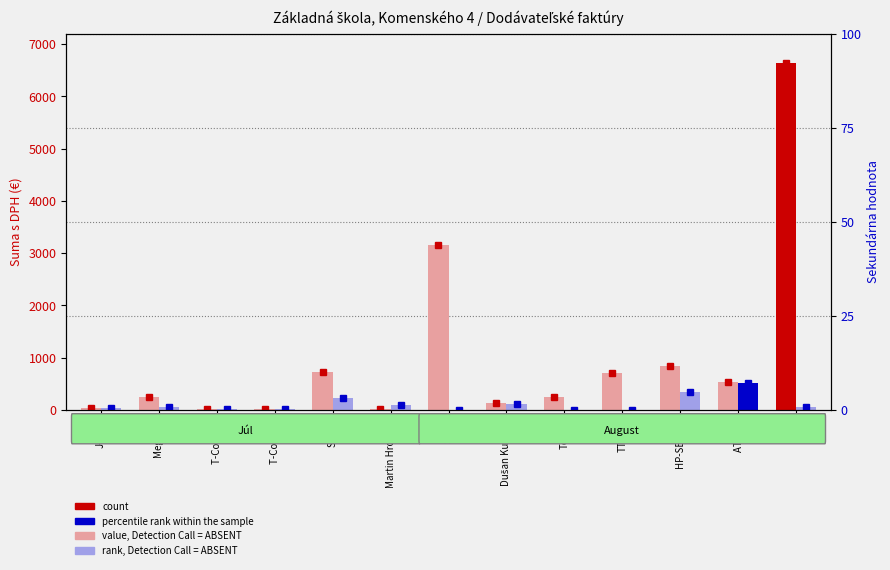

List the series in order of their overall mean, highest first.

value, Detection Call = ABSENT, rank, Detection Call = ABSENT